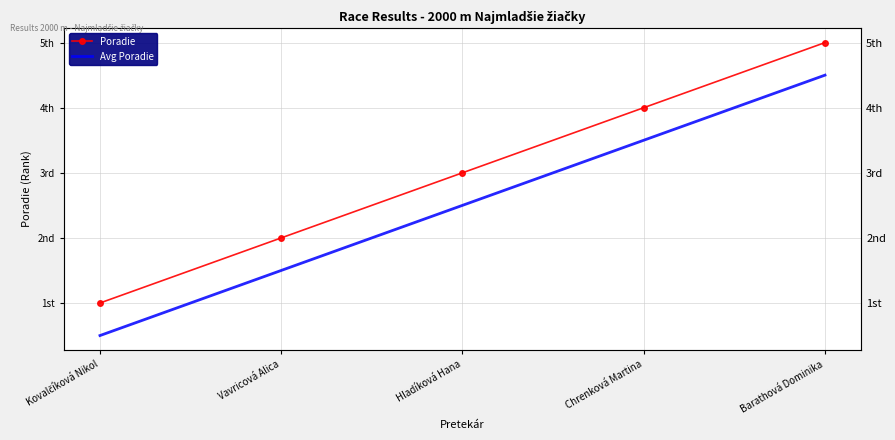

Which series changed the most between Hladíková Hana and Chrenková Martina?

Poradie